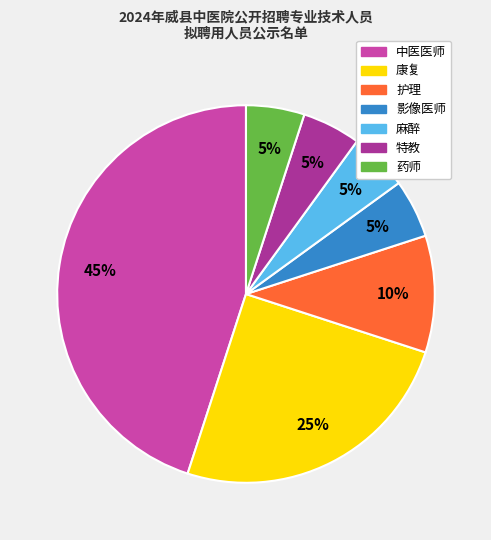

True or false: 特教 accounts for 11% of the total.

False